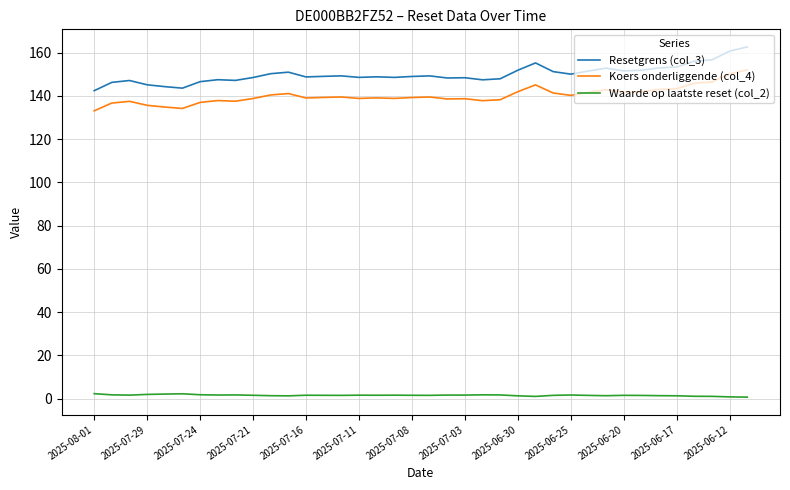

Which series has the largest range (max minus min)?

Resetgrens (col_3)